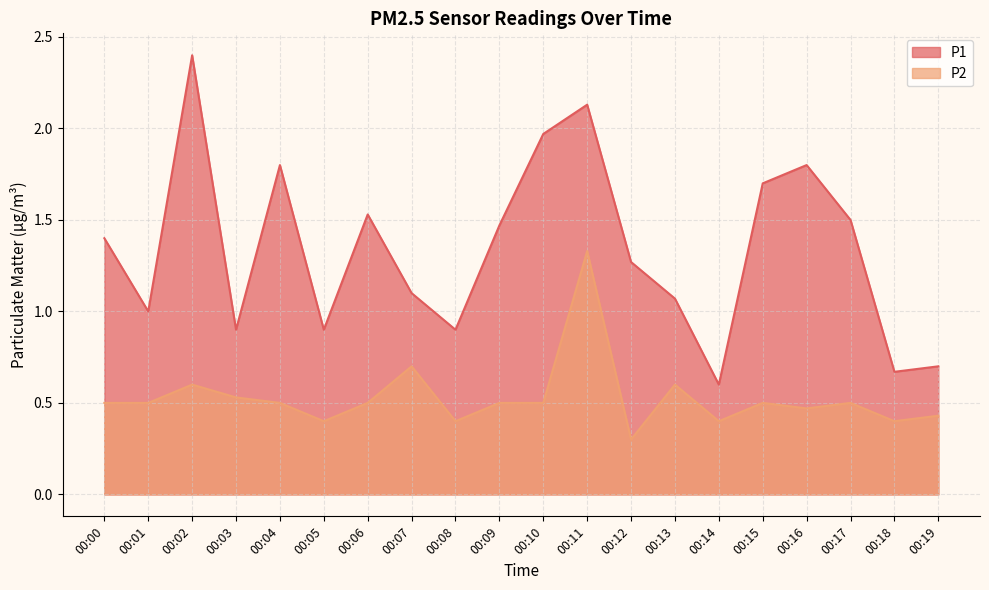

Count the number of data series in this chart.

2